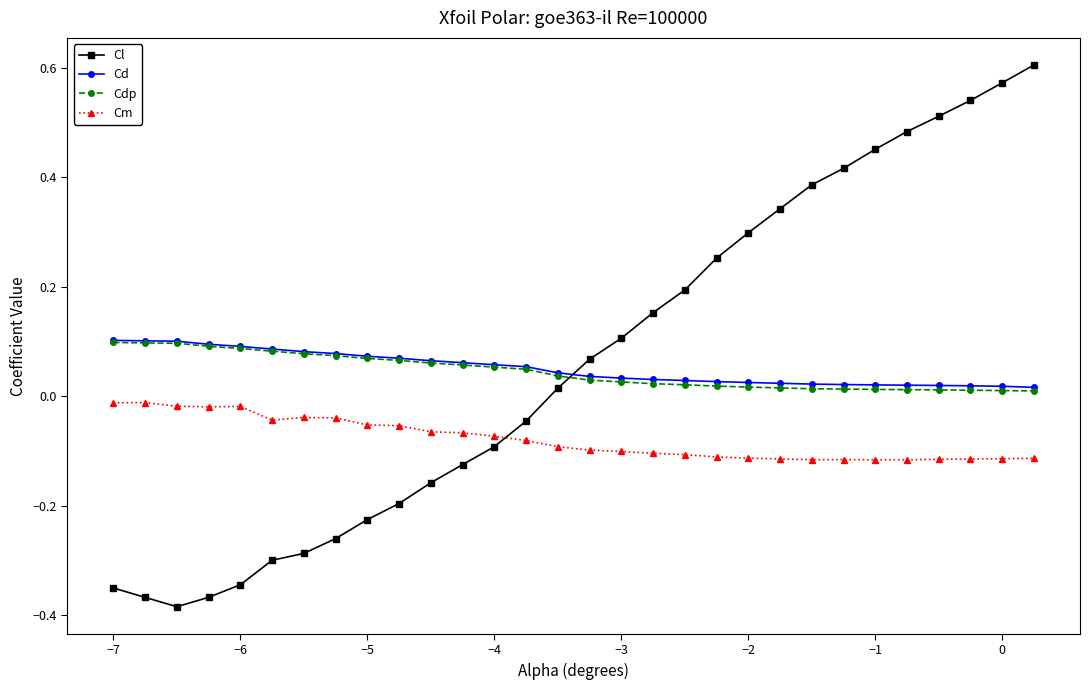

Which series has the largest range (max minus min)?

Cl